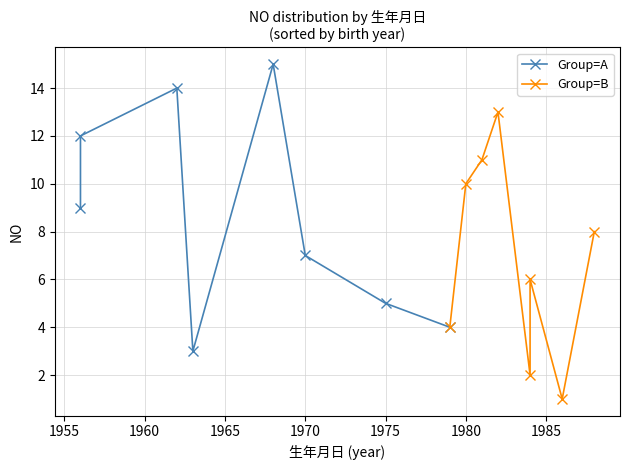

Which series has the largest total across all categories?

Group=A